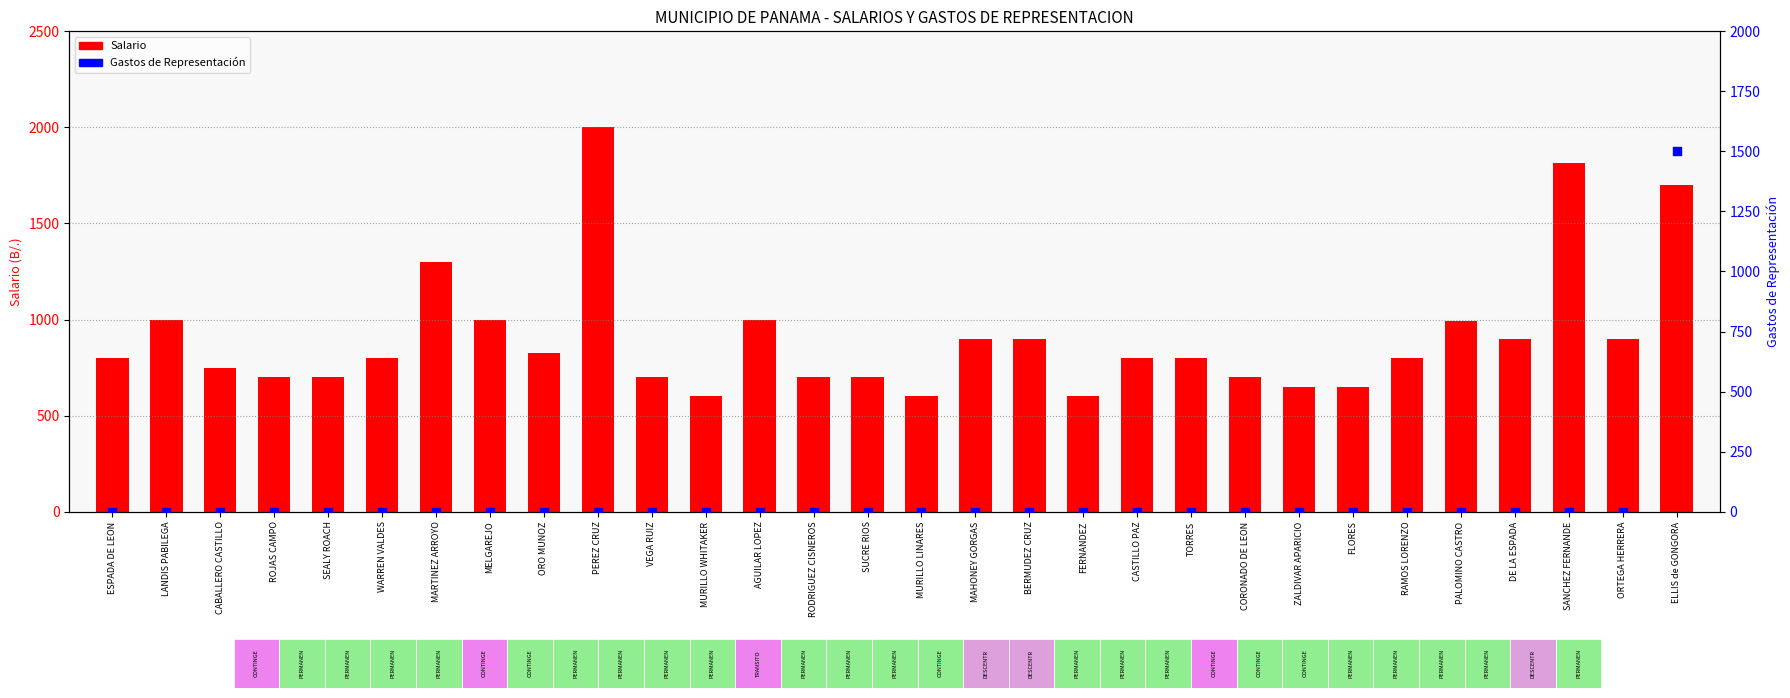

What is the total value across all series at MELGAREJO?

1000